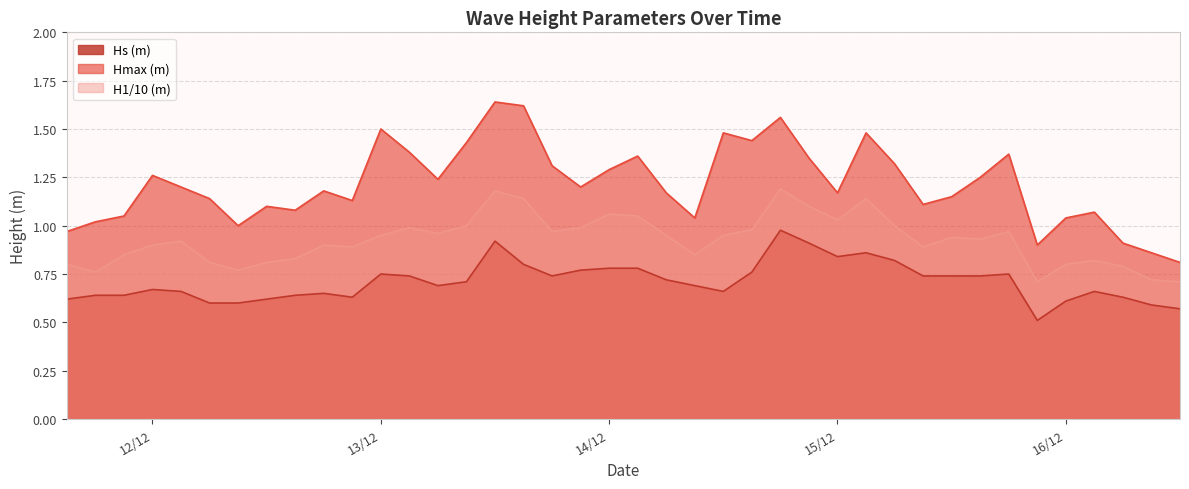

Which has a higher value, 16/12/2014 or 13/12/2014?

13/12/2014